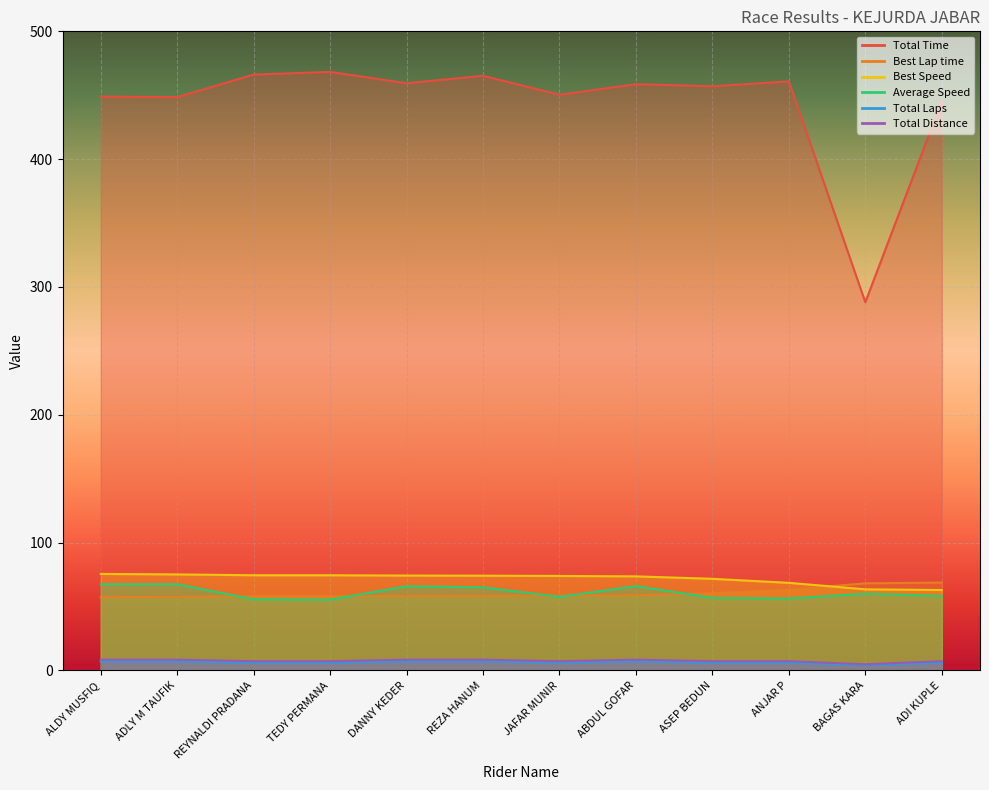

What is the label of the 1st point from the right?

ADI KUPLE